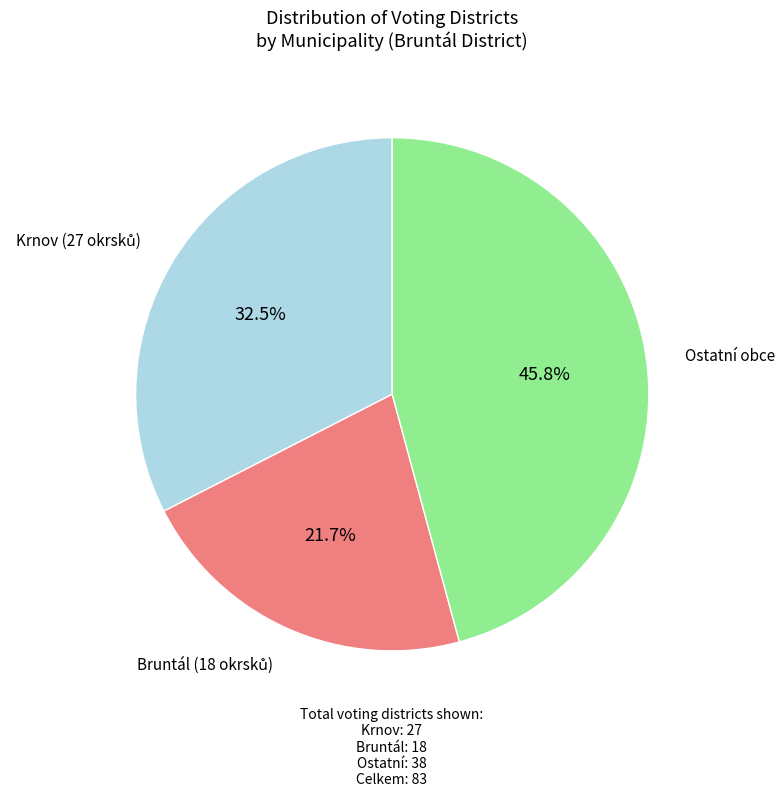

Does any single category account for the majority?

No